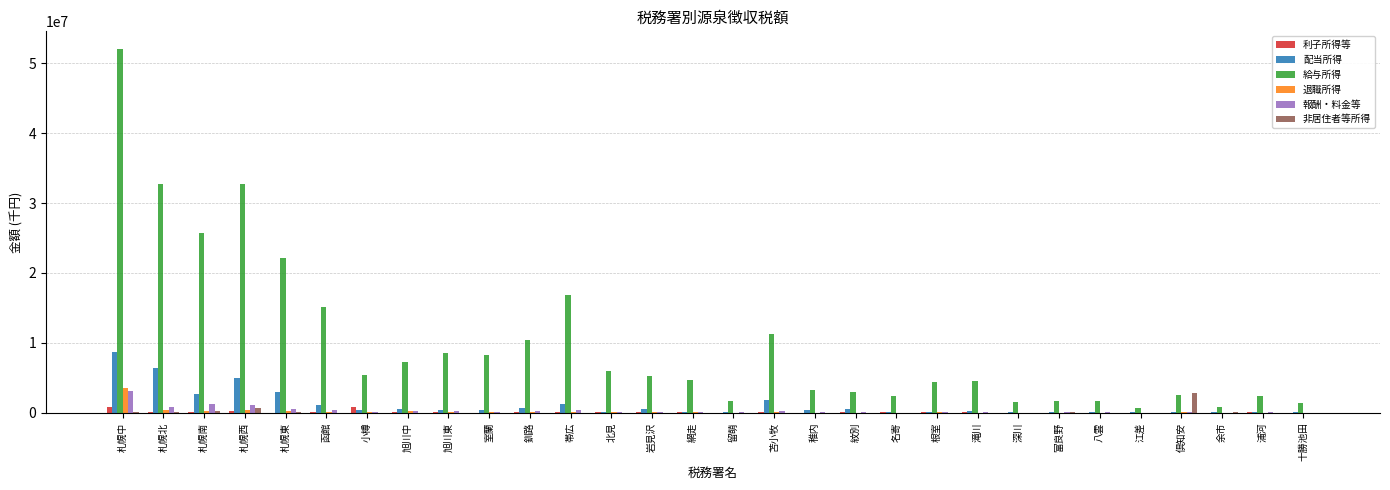

What are all the series names shown in the legend?

利子所得等, 配当所得, 給与所得, 退職所得, 報酬・料金等, 非居住者等所得